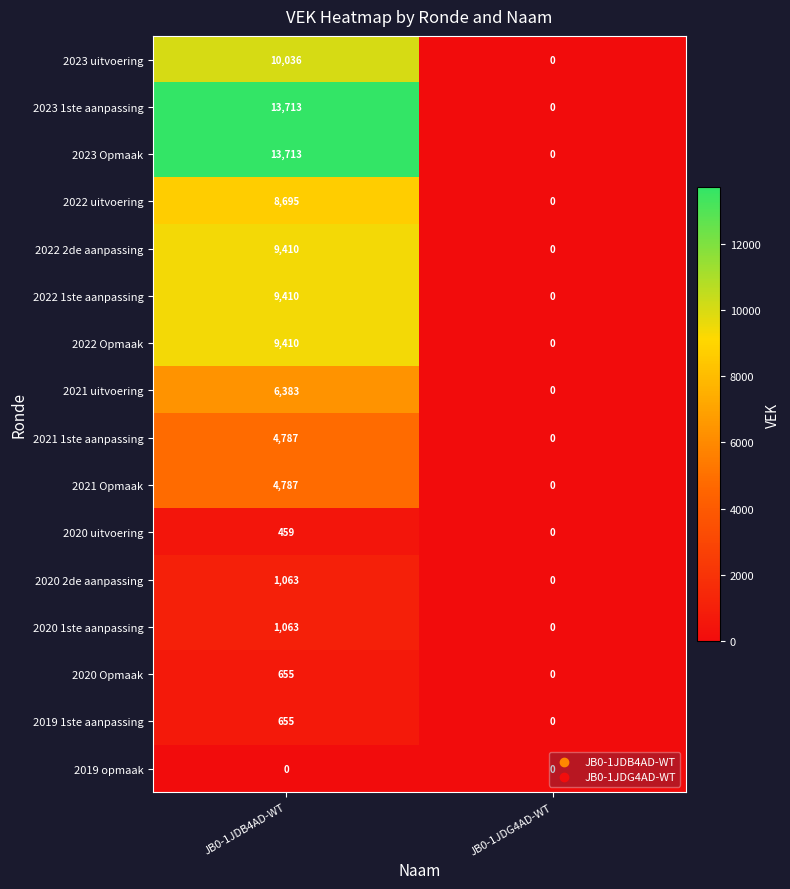

At which category is the sum across all series the highest?

JB0-1JDB4AD-WT